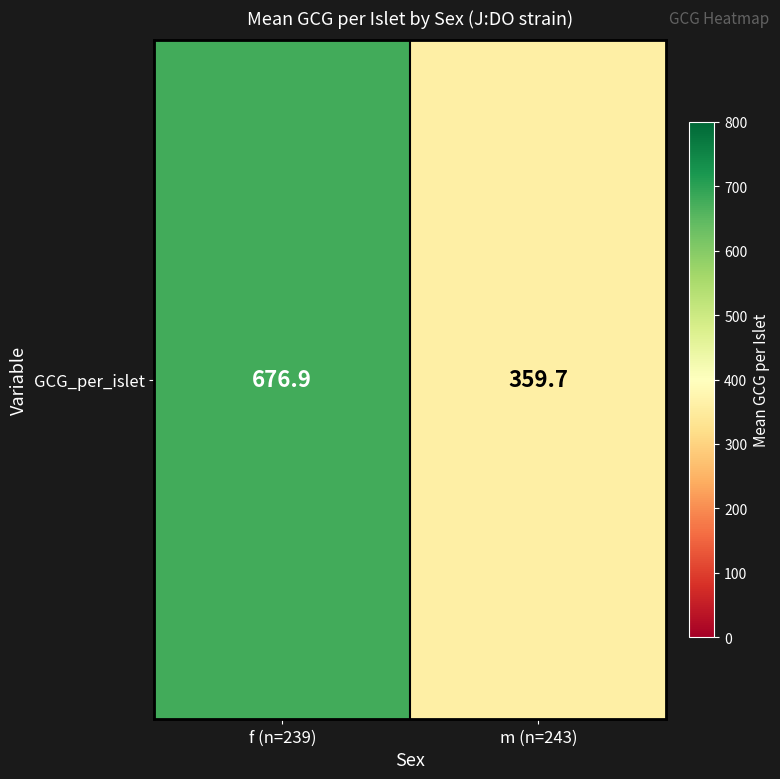

Reading left to right, list all the values displayed in this chart.

f (n=239)=676.9	m (n=243)=359.7